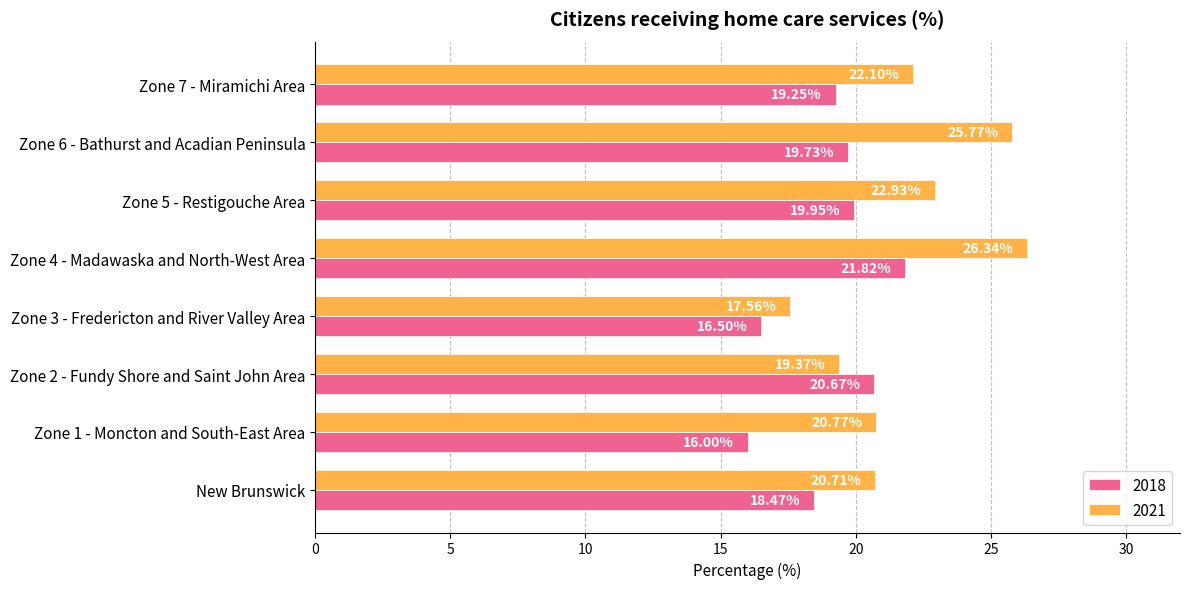

What is the highest value of the 2021 series?

26.3